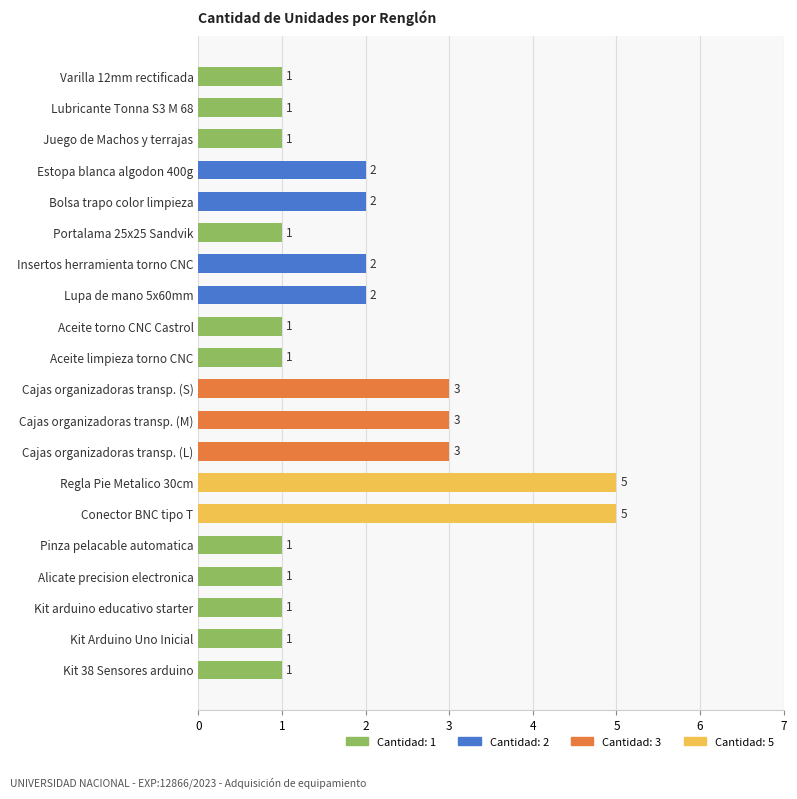

Count the values in the range 1 to 3.

18